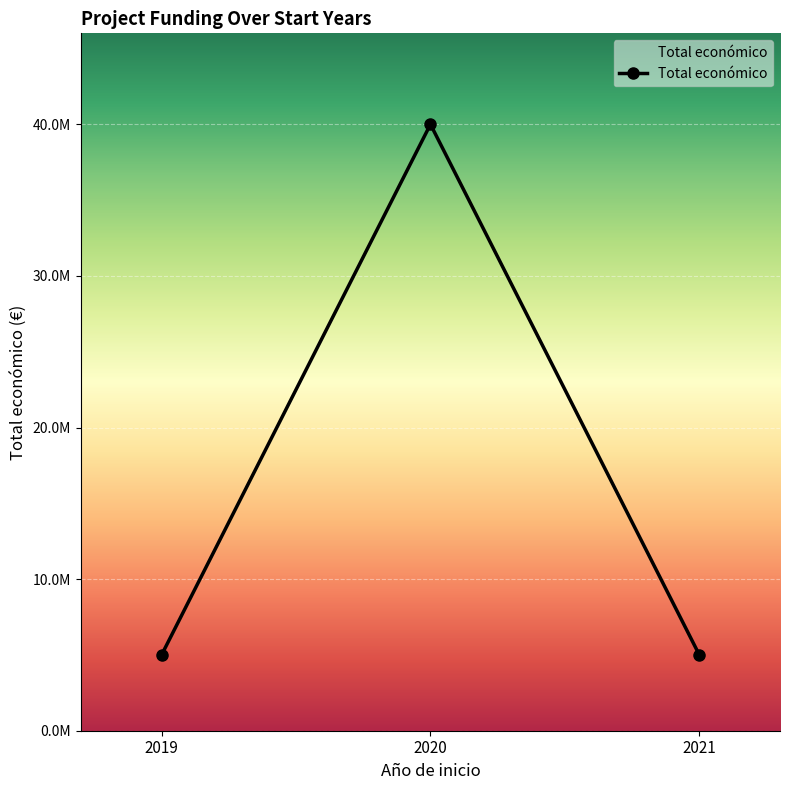

Which label corresponds to the smallest value in the chart?

2019